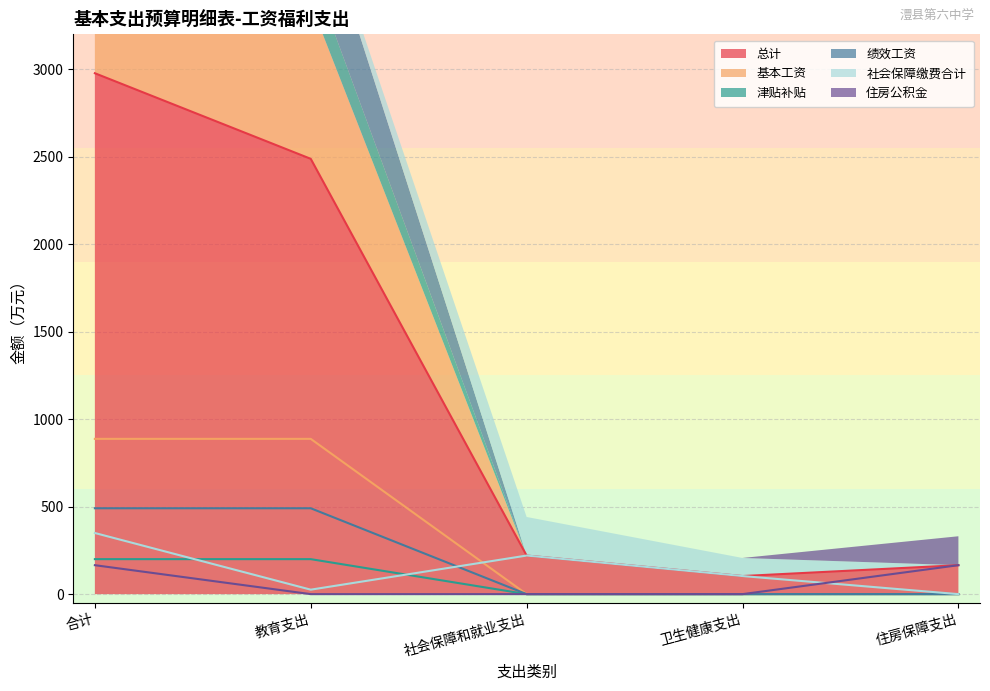

Where is 总计 nearest to the value 1540?

教育支出